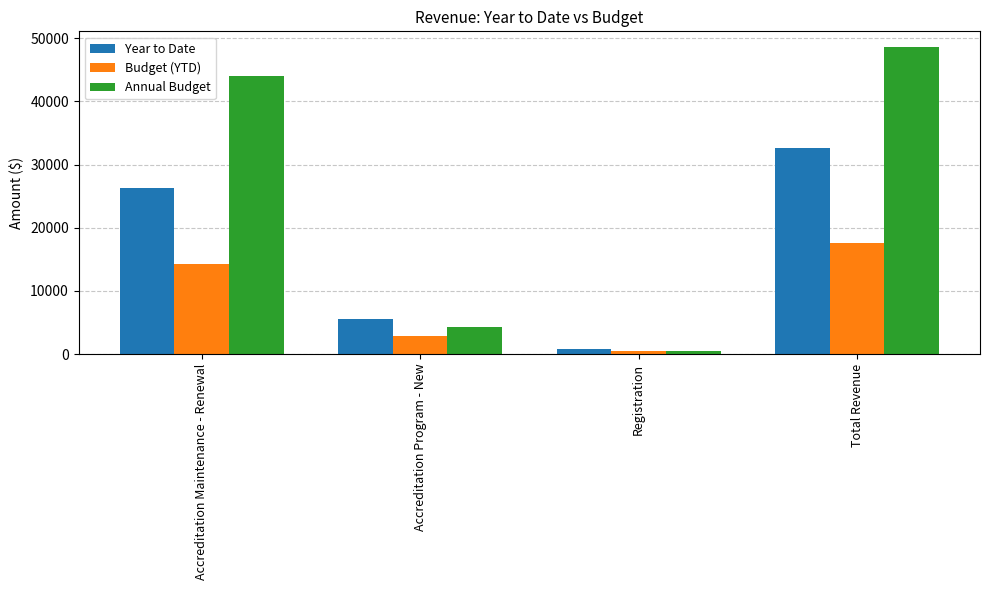

Which series has the largest range (max minus min)?

Annual Budget